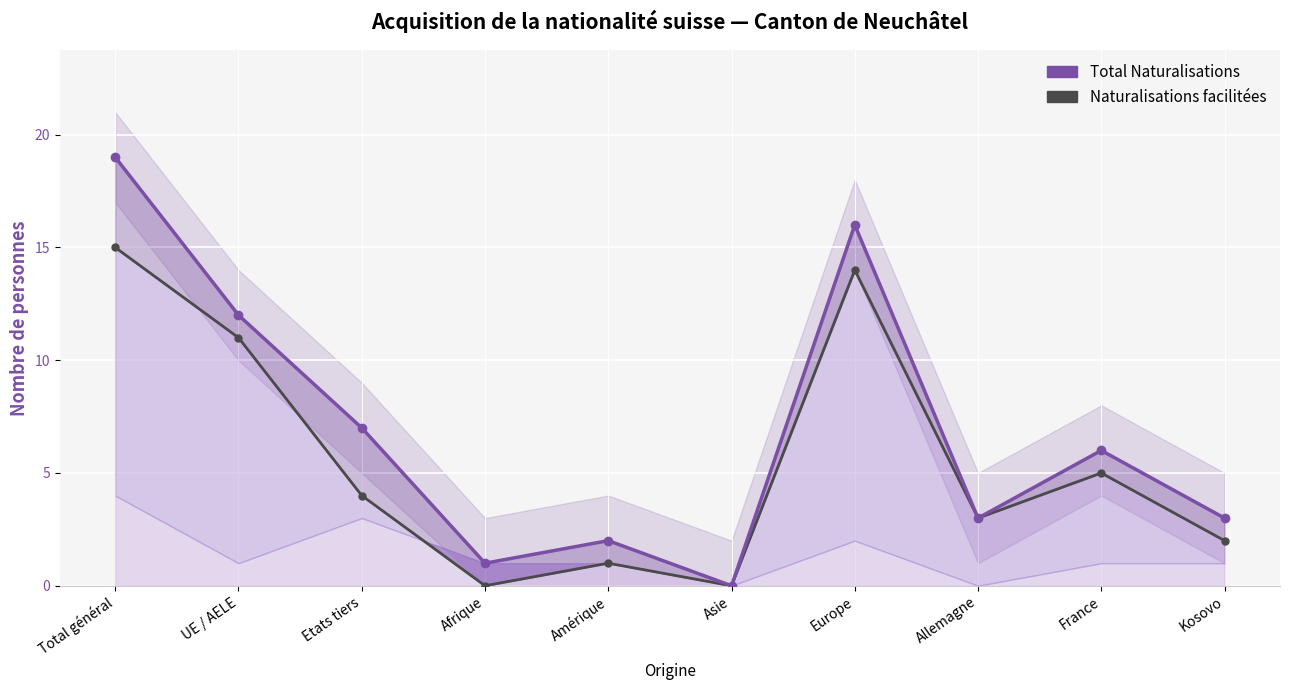

Reading left to right, transcribe all the data shown in this chart.

Total Naturalisations: Total général=19	UE / AELE=12	Etats tiers=7	Afrique=1	Amérique=2	Asie=0	Europe=16	Allemagne=3	France=6	Kosovo=3
Naturalisations facilitées: Total général=15	UE / AELE=11	Etats tiers=4	Afrique=0	Amérique=1	Asie=0	Europe=14	Allemagne=3	France=5	Kosovo=2